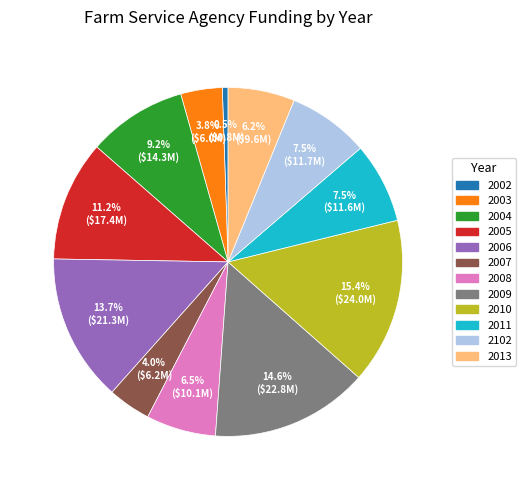

To the nearest percent, what is the combined percentage of 2013 and 2010?

22%